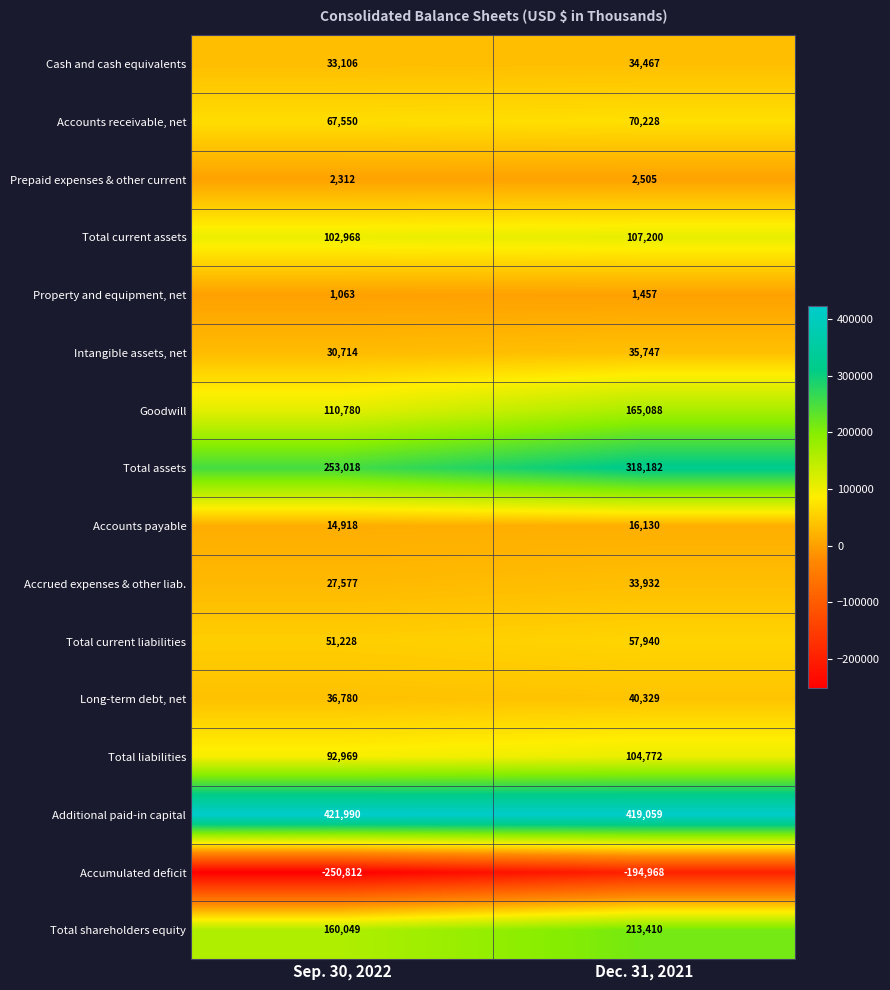

Rank the series by their maximum value, from lowest to highest.

Accumulated deficit, Property and equipment, net, Prepaid expenses & other current, Accounts payable, Accrued expenses & other liab., Cash and cash equivalents, Intangible assets, net, Long-term debt, net, Total current liabilities, Accounts receivable, net, Total liabilities, Total current assets, Goodwill, Total shareholders equity, Total assets, Additional paid-in capital